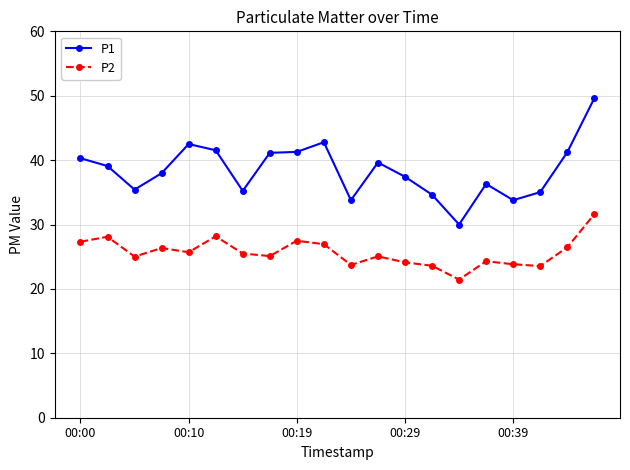

What is the maximum value for P2?

31.6